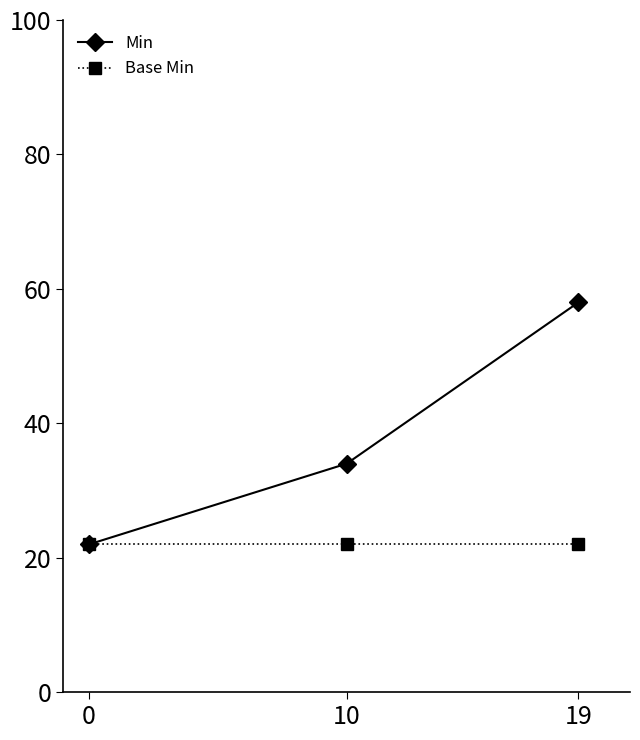

What is the sum of the Min values at 0 and 10?

56